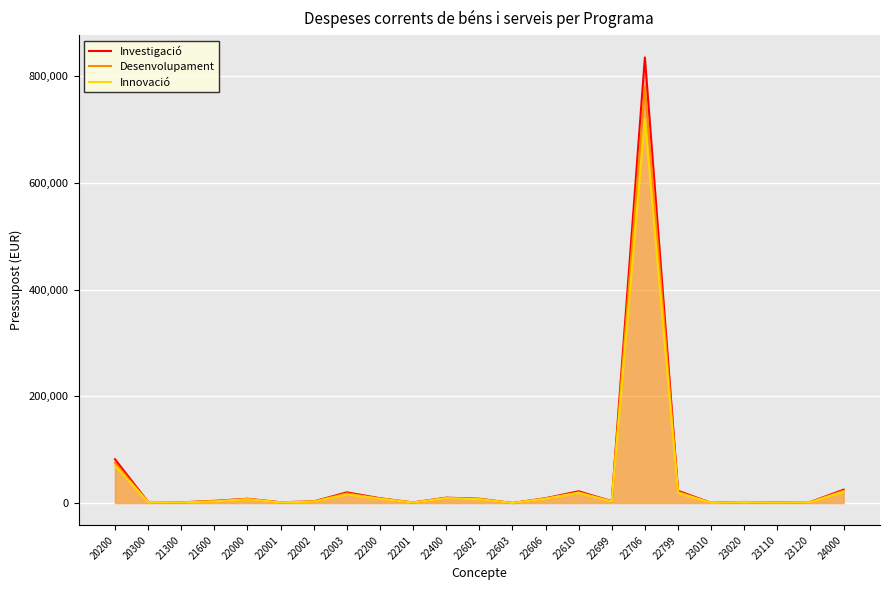

What is the difference between the maximum and minimum values in the Investigació series?

834750.0